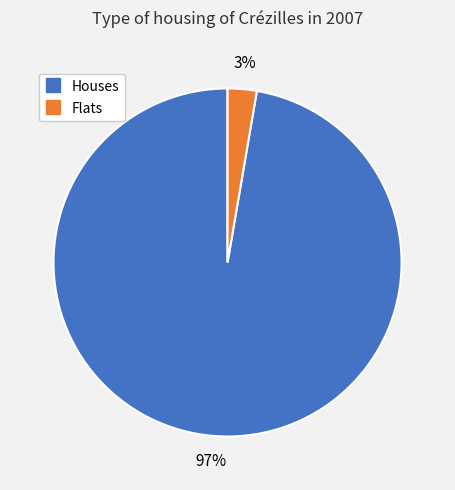

To the nearest percent, what is the average slice percentage?

50%